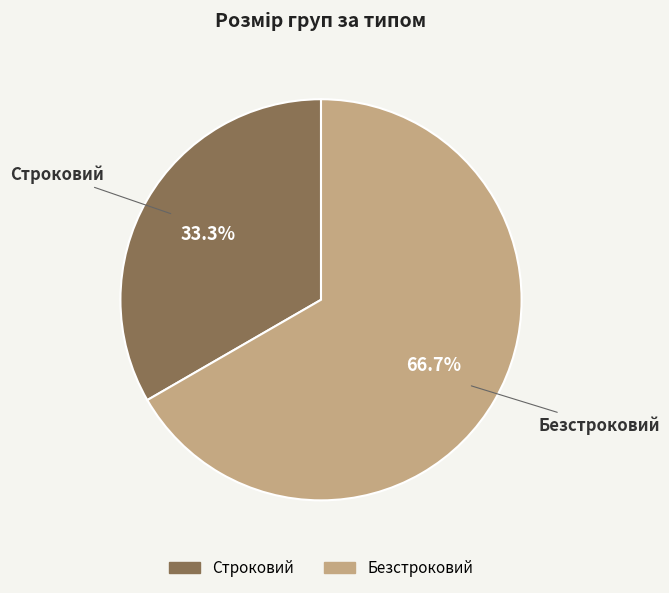

How many slices are in this pie chart?

2